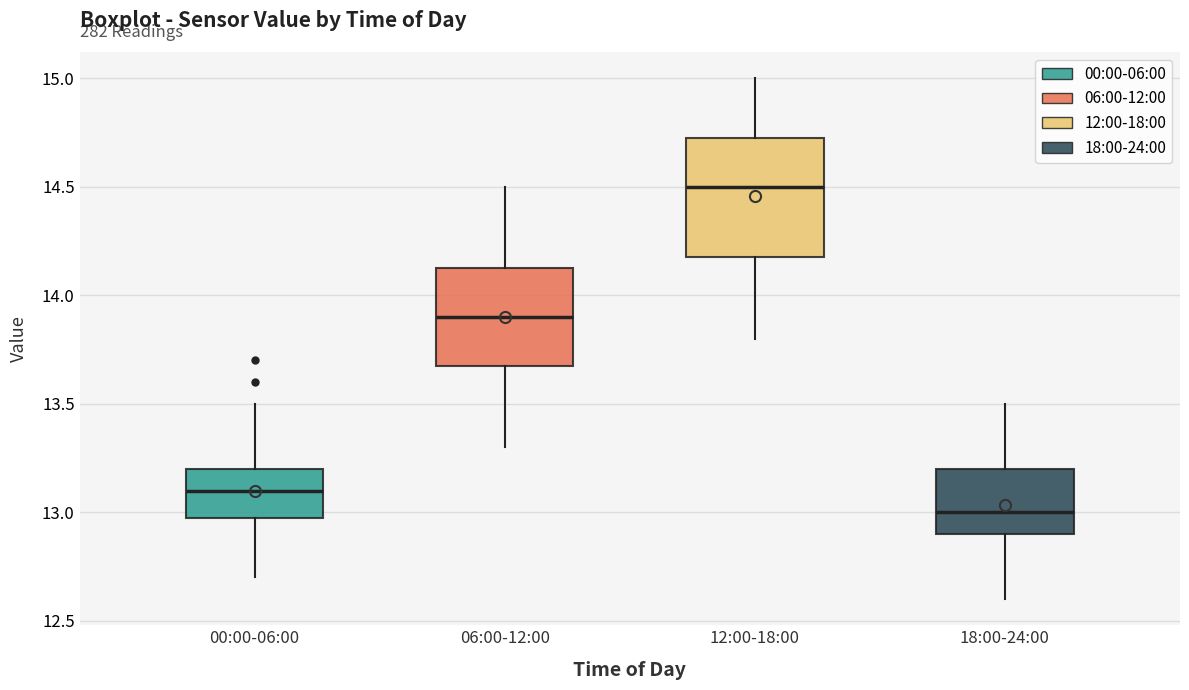

Reading left to right, read every box against the y-axis: the position of its median line, the range the box covers, and the ends of its whiskers. The values are not printed on the chart, so give them approximately, as read against the axis.

00:00-06:00: median 13.10, box 13.00 to 13.20, whiskers 12.70 to 13.50
06:00-12:00: median 13.90, box 13.70 to 14.15, whiskers 13.30 to 14.50
12:00-18:00: median 14.50, box 14.20 to 14.75, whiskers 13.80 to 15.00
18:00-24:00: median 13.00, box 12.90 to 13.20, whiskers 12.60 to 13.50